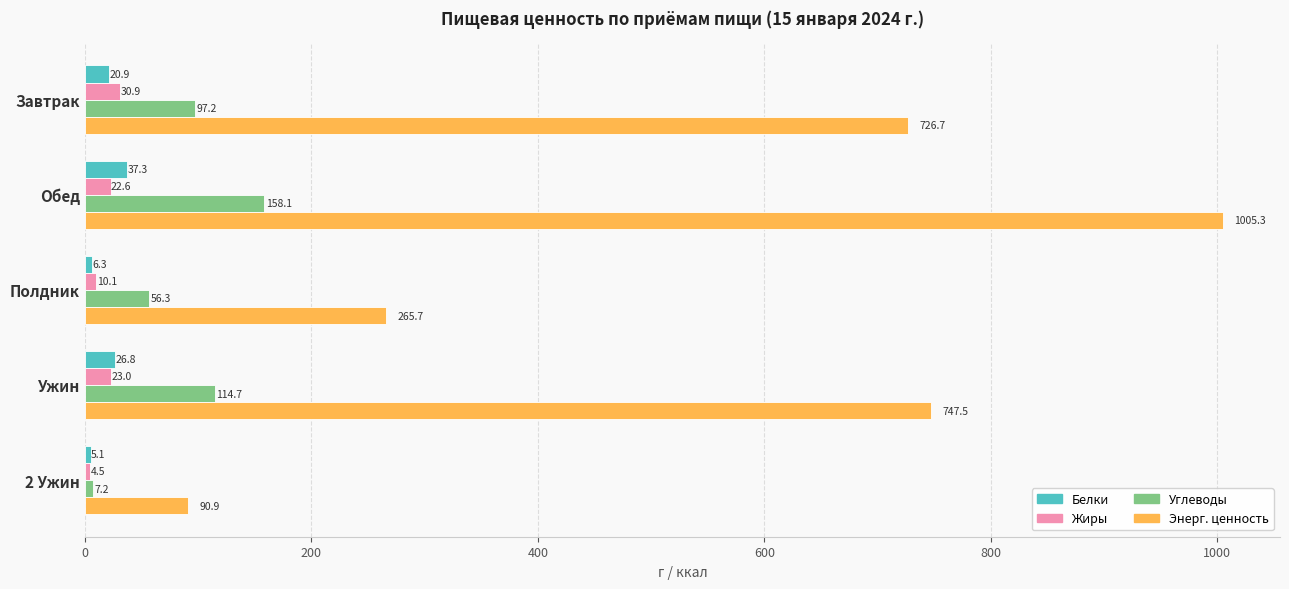

Which series has the largest total across all categories?

Энерг. ценность